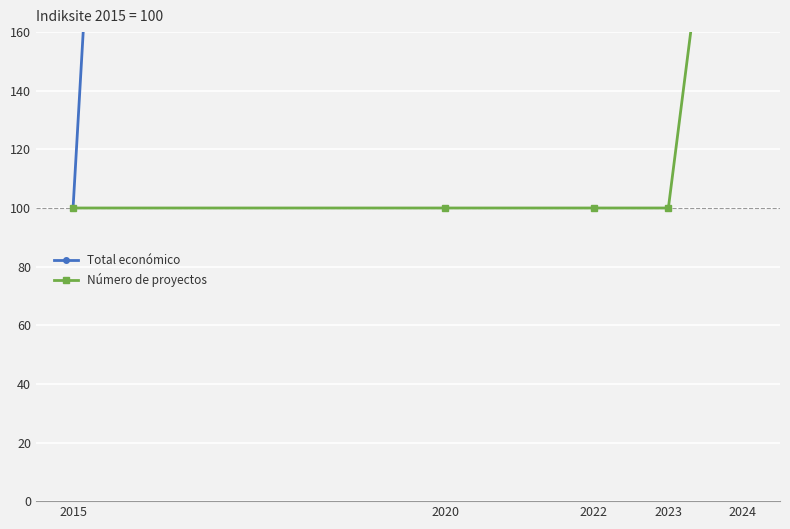

Which series has the largest total across all categories?

Total económico